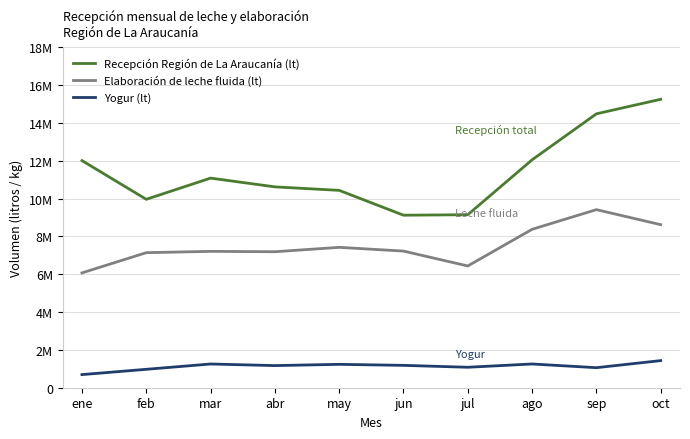

What are all the series names shown in the legend?

Recepción Región de La Araucanía (lt), Elaboración de leche fluida (lt), Yogur (lt)